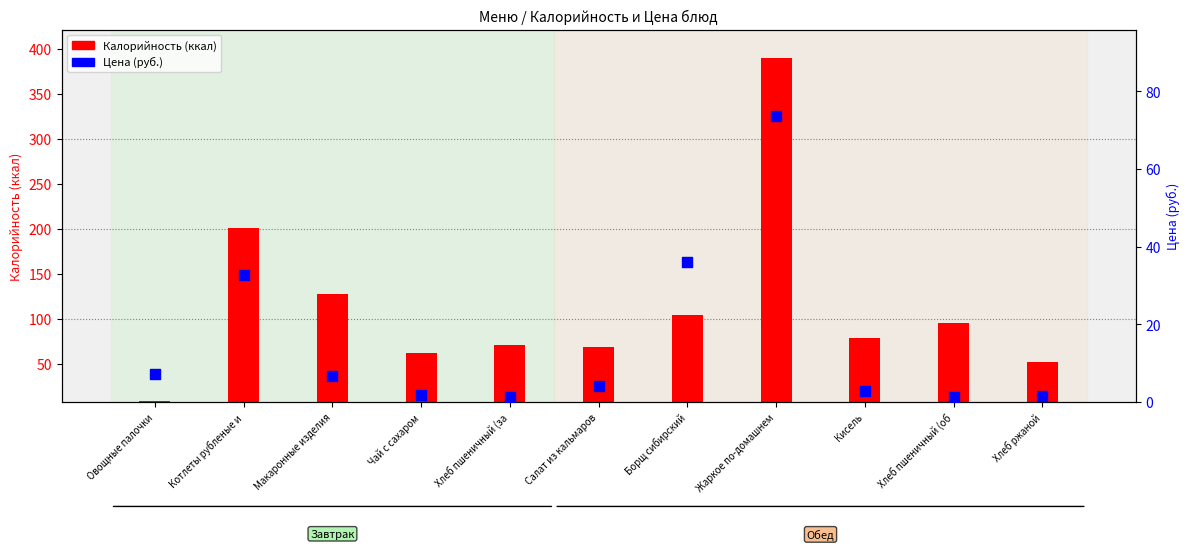

What are all the series names shown in the legend?

Калорийность, Цена